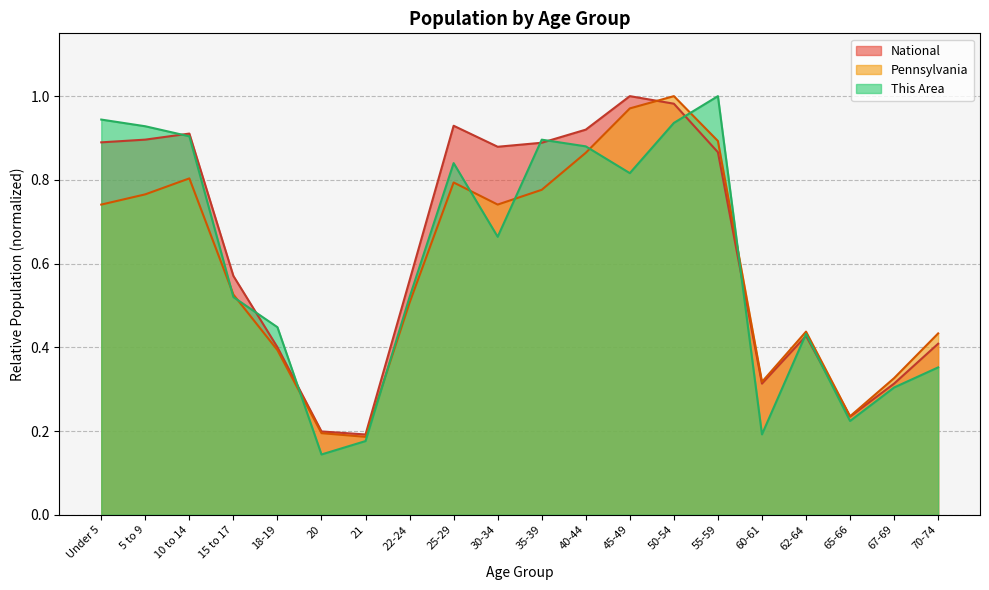

In Pennsylvania, how many points are lower than both neighbors (excluding endpoints)?

4